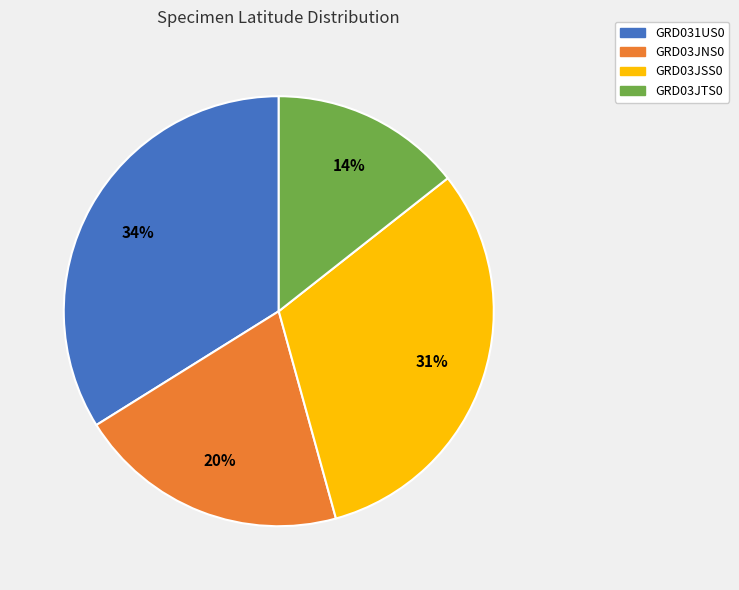

Combined, do GRD03JSS0 and GRD03JTS0 account for over 50%?

No